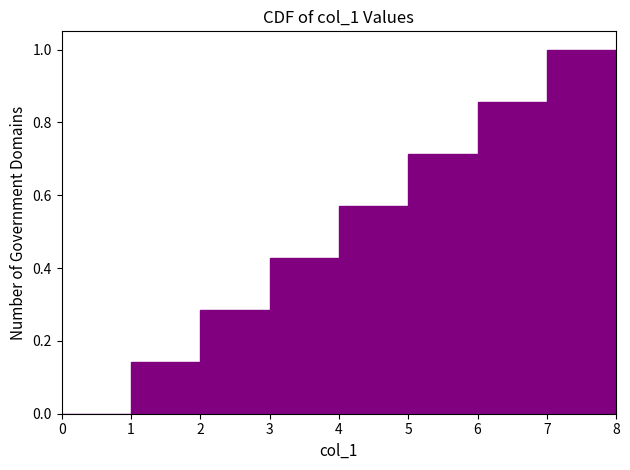

Reading left to right, transcribe this chart: for each bar, give the range it covers on the x-axis and its height. The values are not printed on the chart, so give them approximately, as read against the axis.

0 to 1: 0
1 to 2: 0.14
2 to 3: 0.28
3 to 4: 0.42
4 to 5: 0.58
5 to 6: 0.72
6 to 7: 0.86
7 to 8: 1.00